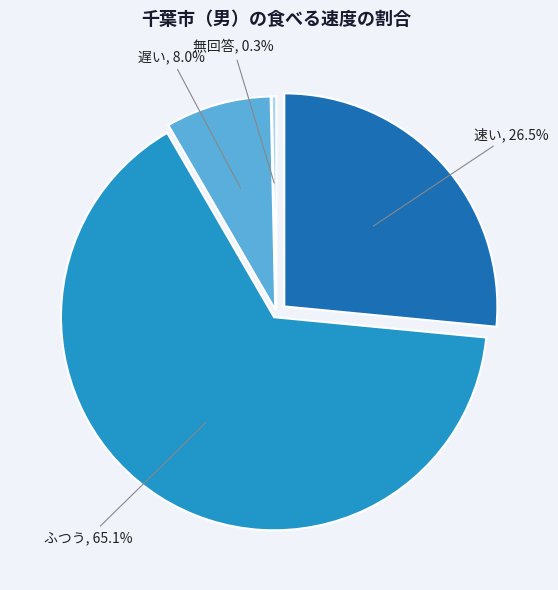

To the nearest percent, what is the combined percentage of ふつう and 無回答?

65%